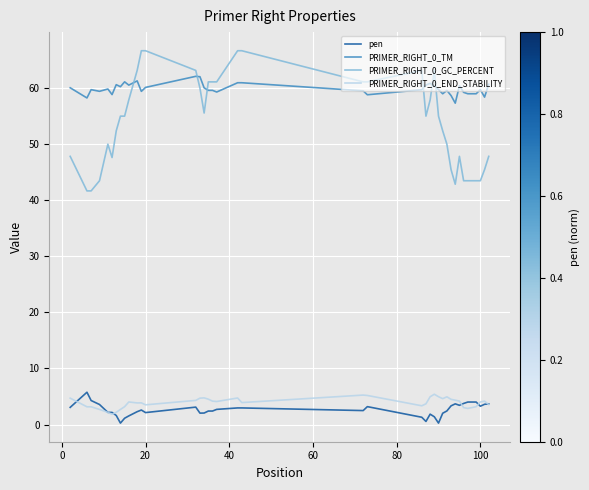

Which series has the largest total across all categories?

PRIMER_RIGHT_0_TM